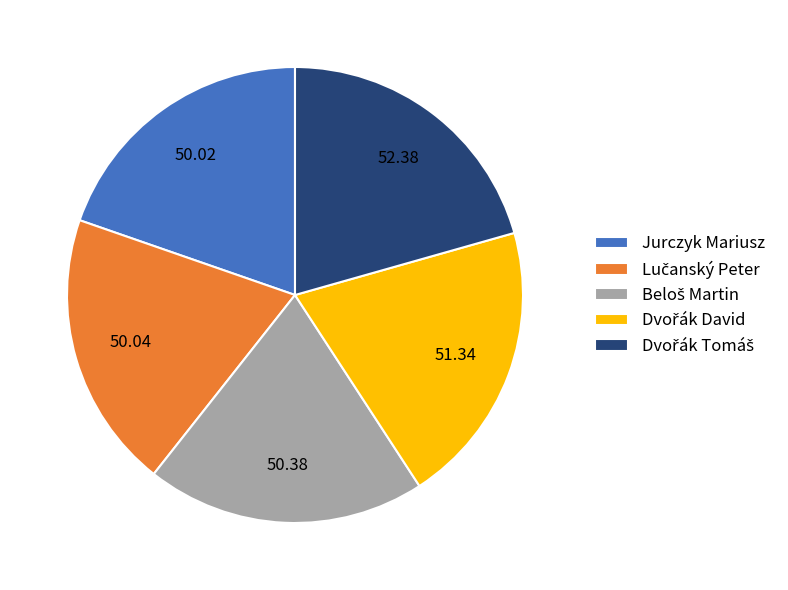

Does any single category account for the majority?

No